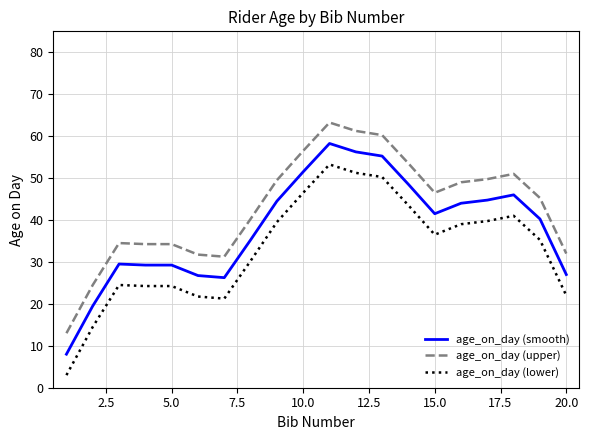

True or false: age_on_day (smooth) and age_on_day (upper) cross at least once.

False